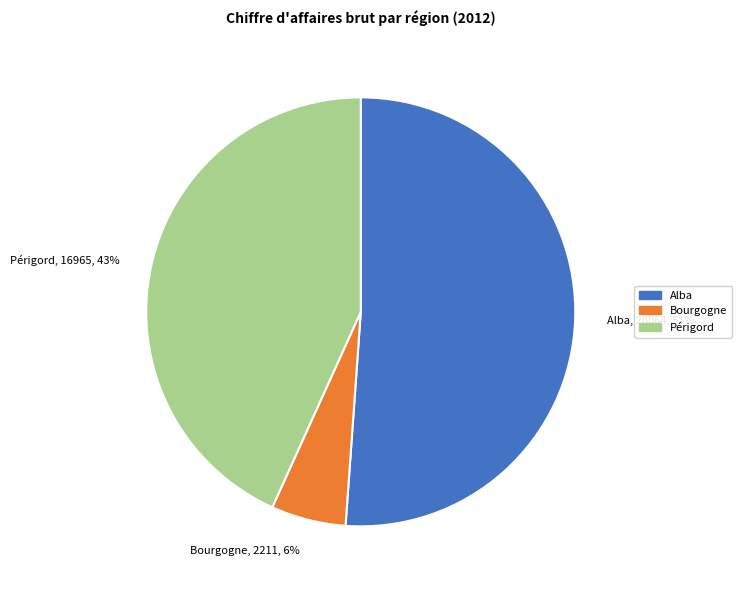

Between Bourgogne and Périgord, which is larger?

Périgord